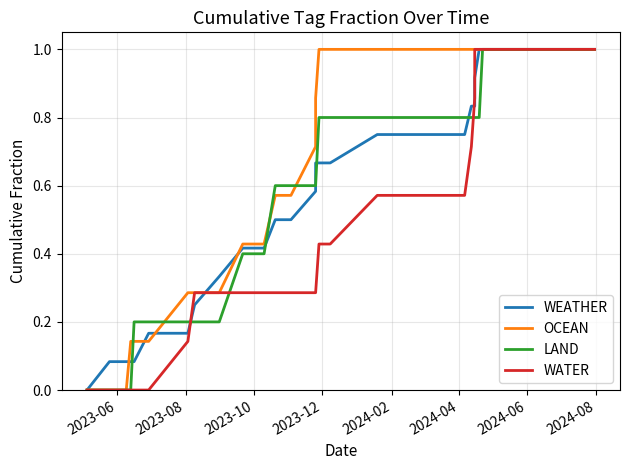

True or false: WATER has a value of 1.3 at 25.

False